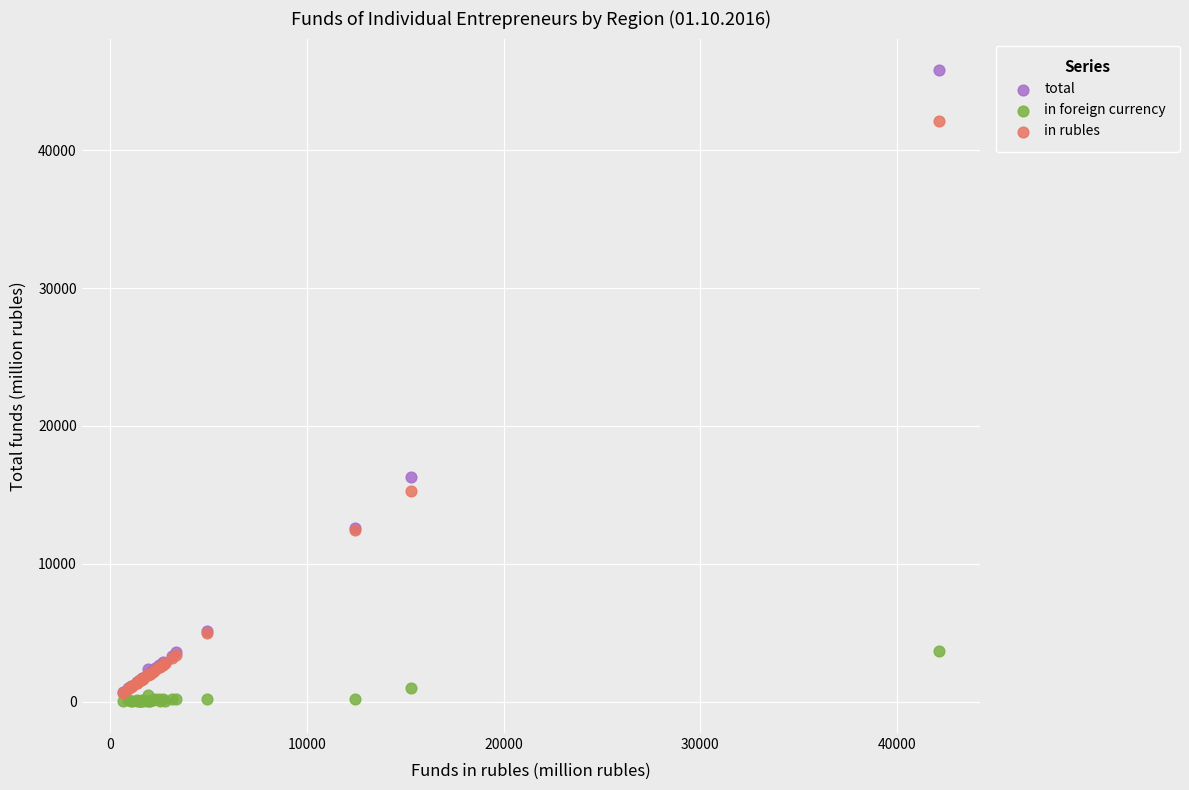

In the in rubles series, what Y value is closest to 21376?

15302